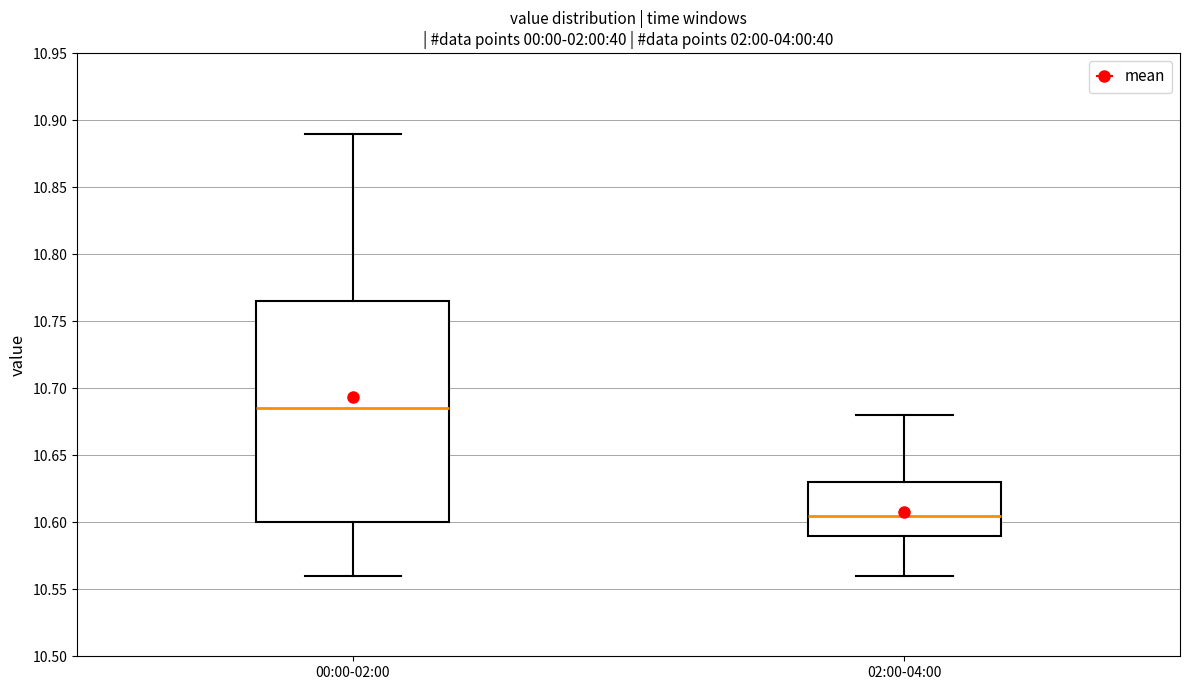

Which box is the tallest, from its lower edge to its upper edge?

00:00-02:00